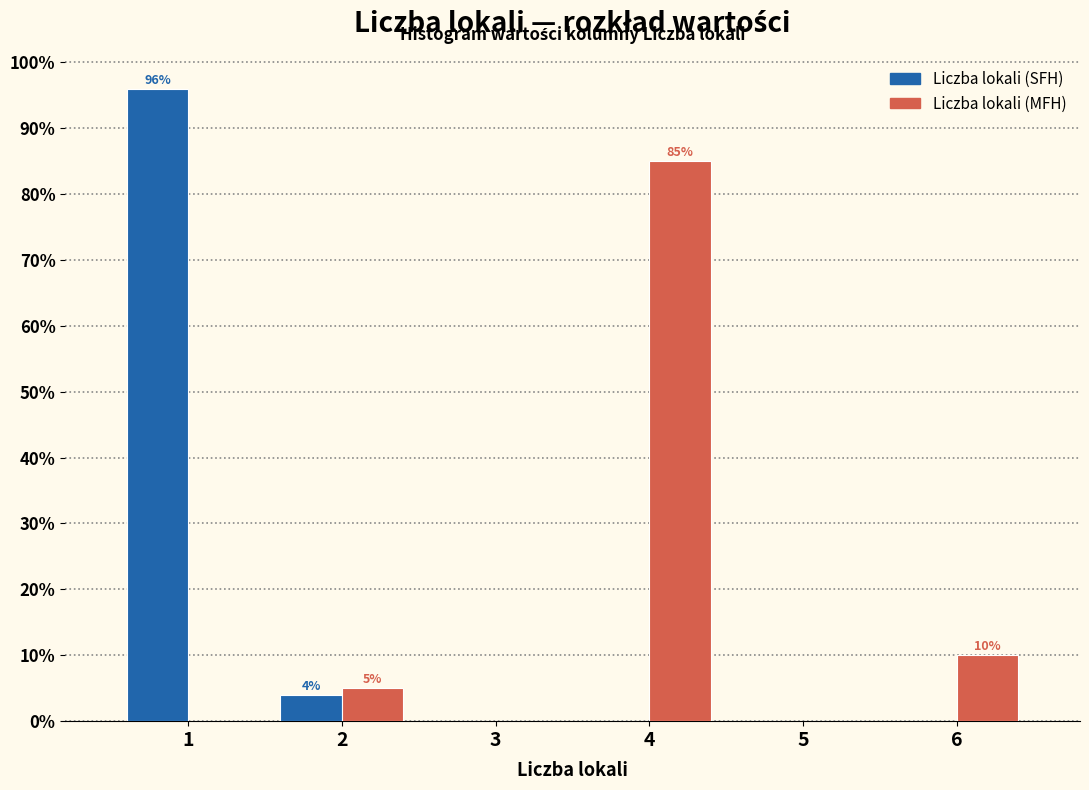

Reading right to left, list all the values displayed in this chart.

Liczba lokali (SFH): 6=0	5=0	4=0	3=0	2=4	1=96
Liczba lokali (MFH): 6=10	5=0	4=85	3=0	2=5	1=0